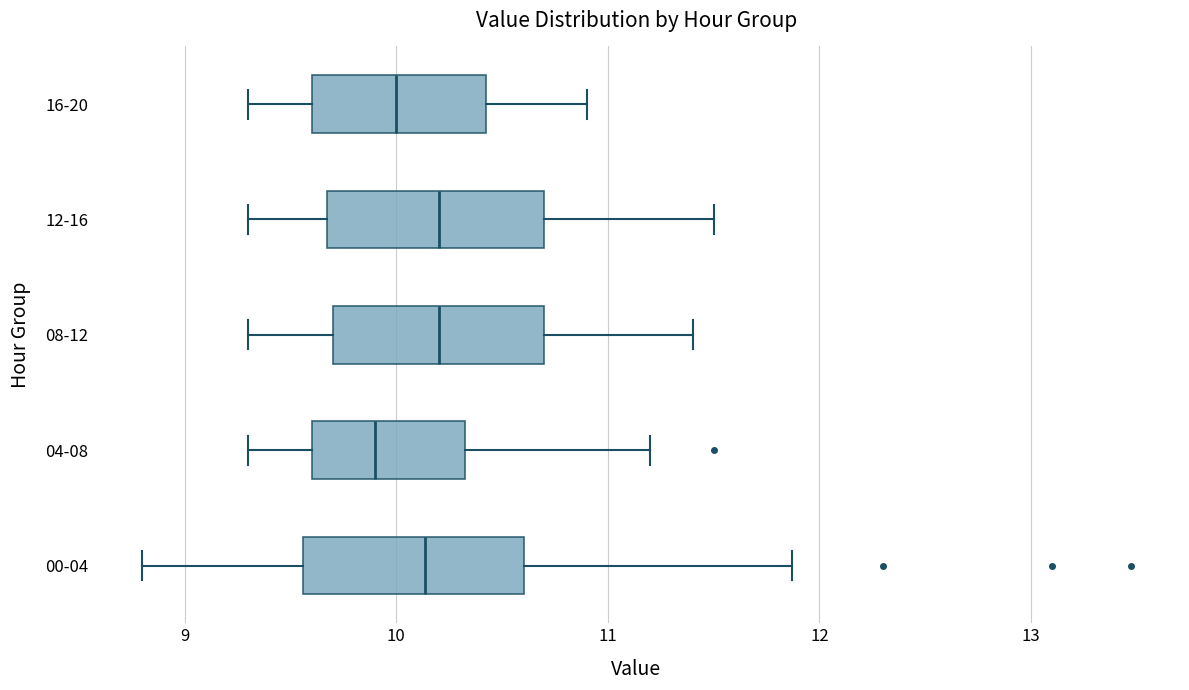

Reading bottom to top, transcribe this box plot: for each box, give where its median line is, the range the box spans, and where its two whiskers end, as read against the x-axis. The values are not printed on the chart, so give them approximately, as read against the axis.

00-04: median 10.1, box 9.6 to 10.6, whiskers 8.8 to 11.9
04-08: median 9.9, box 9.6 to 10.3, whiskers 9.3 to 11.2
08-12: median 10.2, box 9.7 to 10.7, whiskers 9.3 to 11.4
12-16: median 10.2, box 9.7 to 10.7, whiskers 9.3 to 11.5
16-20: median 10.0, box 9.6 to 10.4, whiskers 9.3 to 10.9